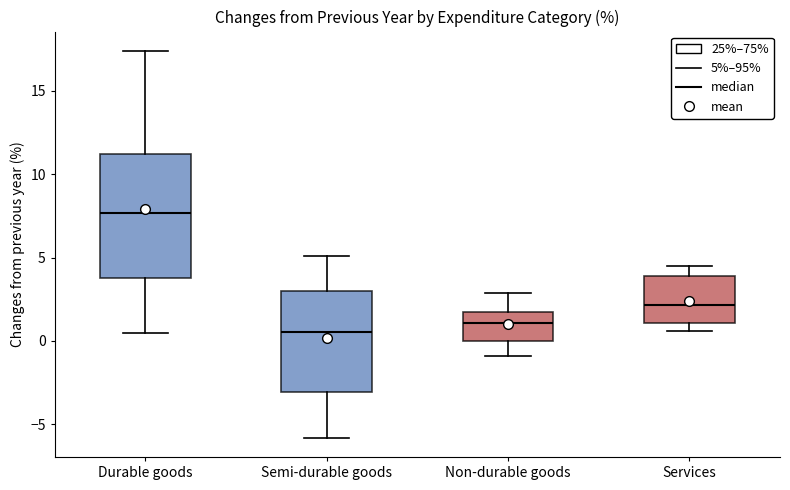

Which box is the tallest, from its lower edge to its upper edge?

Durable goods